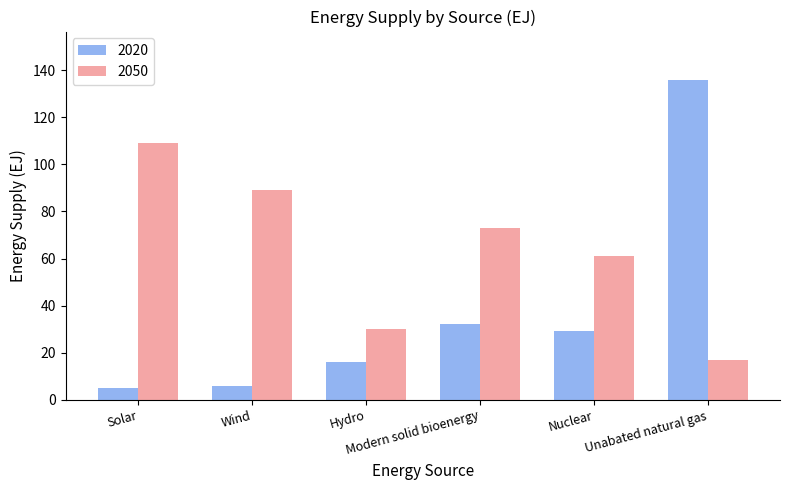

What is the difference between the 2020 values at Wind and Unabated natural gas?

130